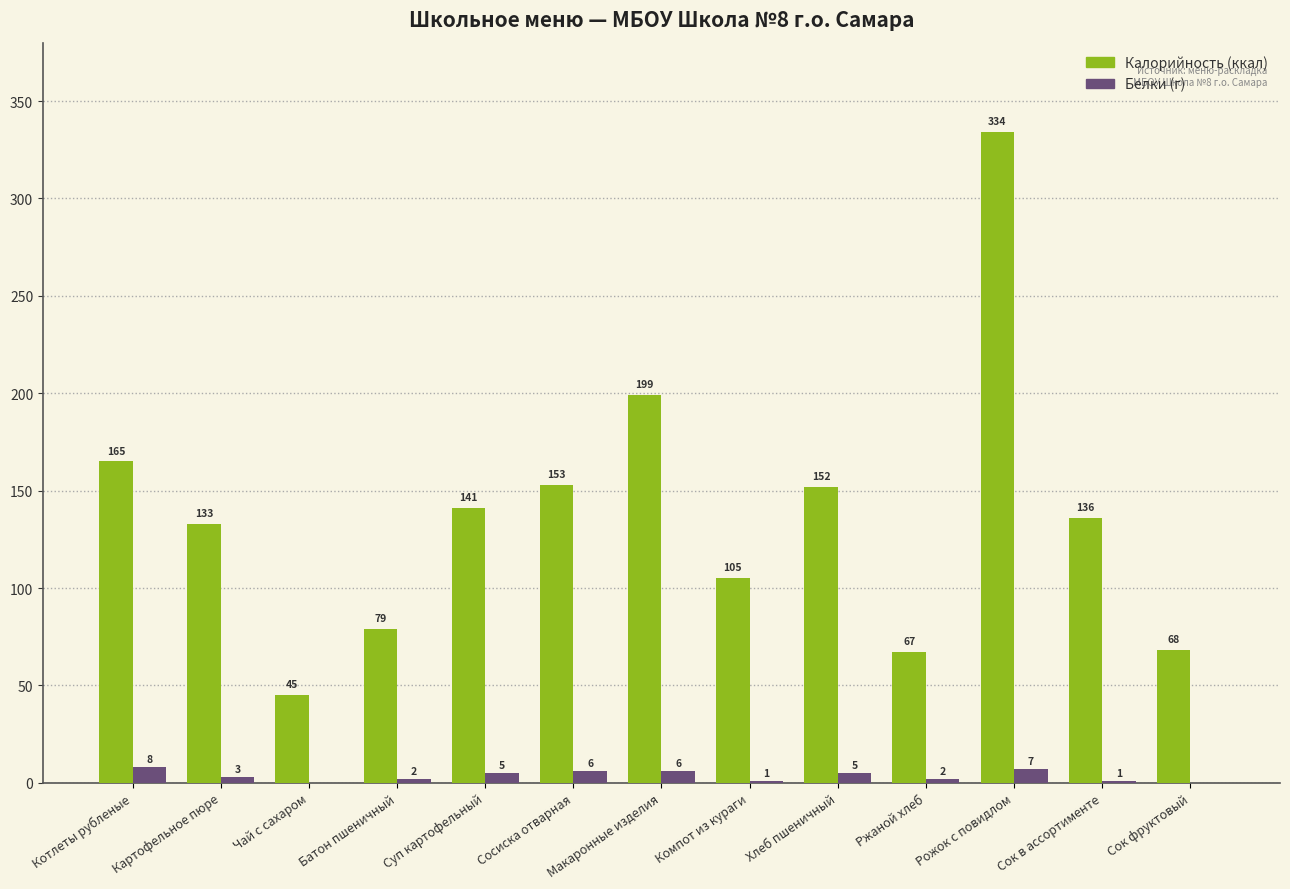

What is the total value across all series at Батон пшеничный?

81